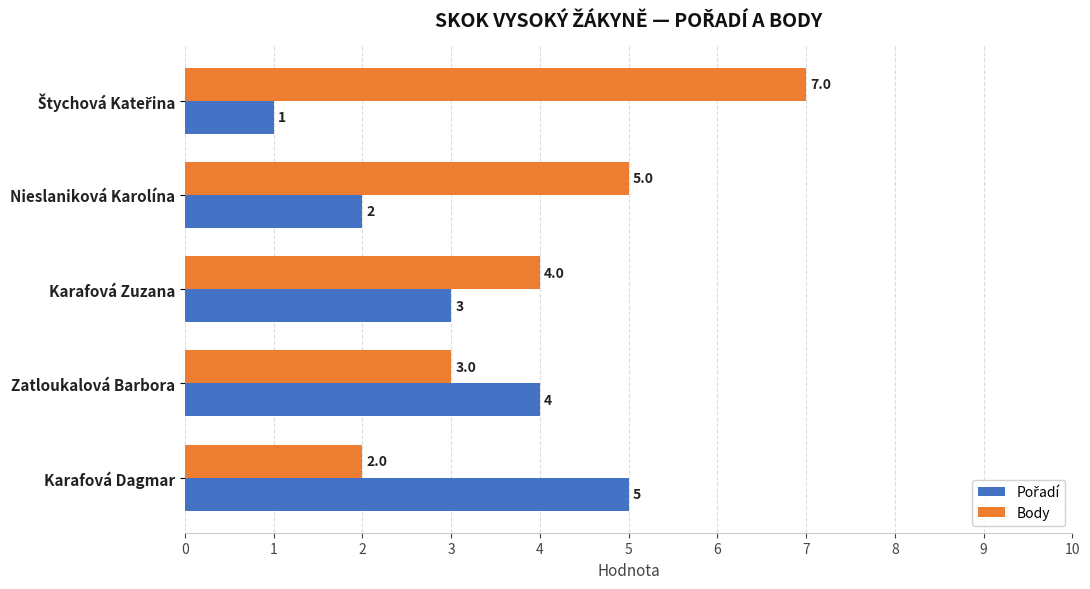

What is the total value across all series at Zatloukalová Barbora?

7